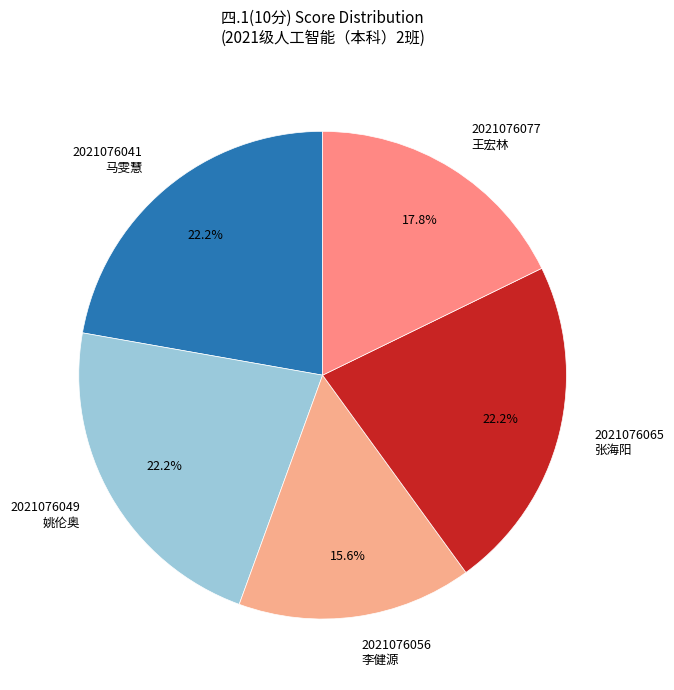

What is the smallest slice in the pie chart?

2021076056 李健源